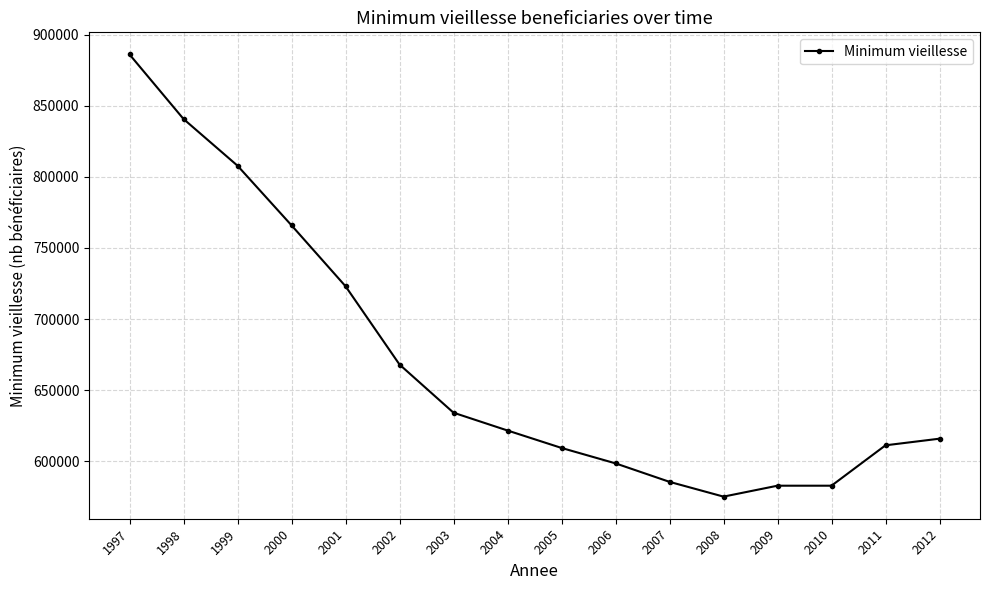

Reading left to right, extract all data points from this chart.

1997=886061.0	1998=840678.0	1999=807831.0	2000=765907.0	2001=723089.0	2002=668036.0	2003=634163.0	2004=621648.0	2005=609385.0	2006=598541.0	2007=585548.0	2008=575157.0	2009=582836.0	2010=582836.0	2011=611234.6	2012=615895.4